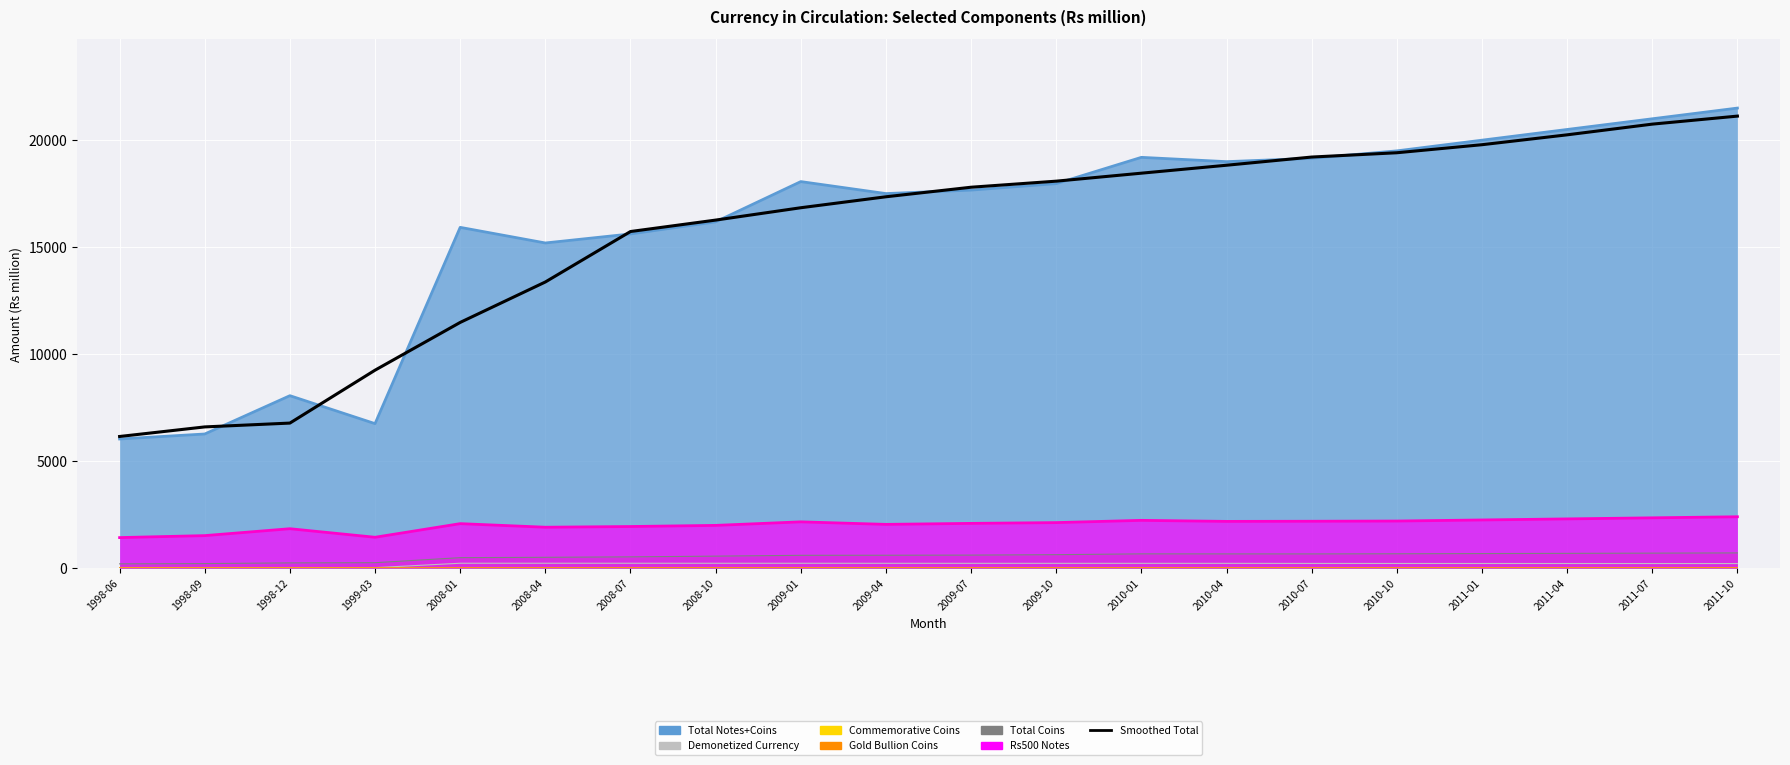

The chart shows a value of 34940.7 at 2010-10. True or false?

False